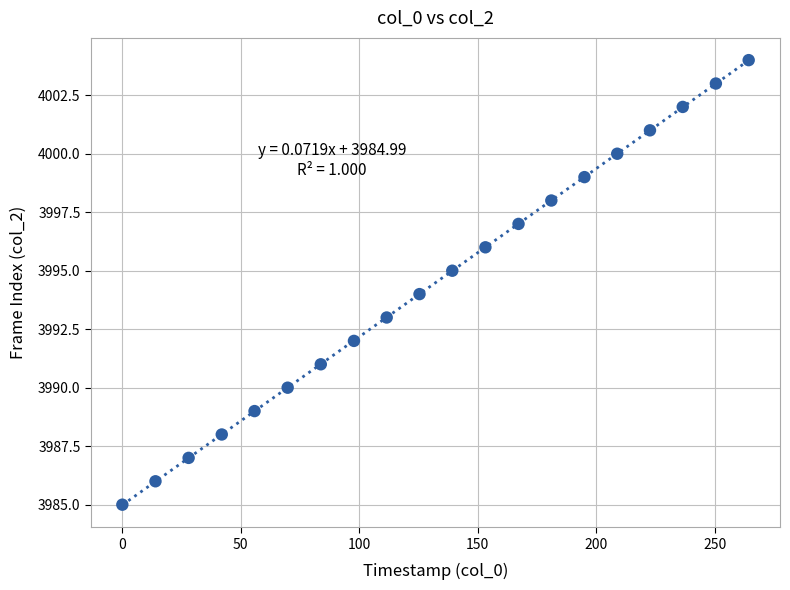

What is the range of Y values (max minus min)?

19